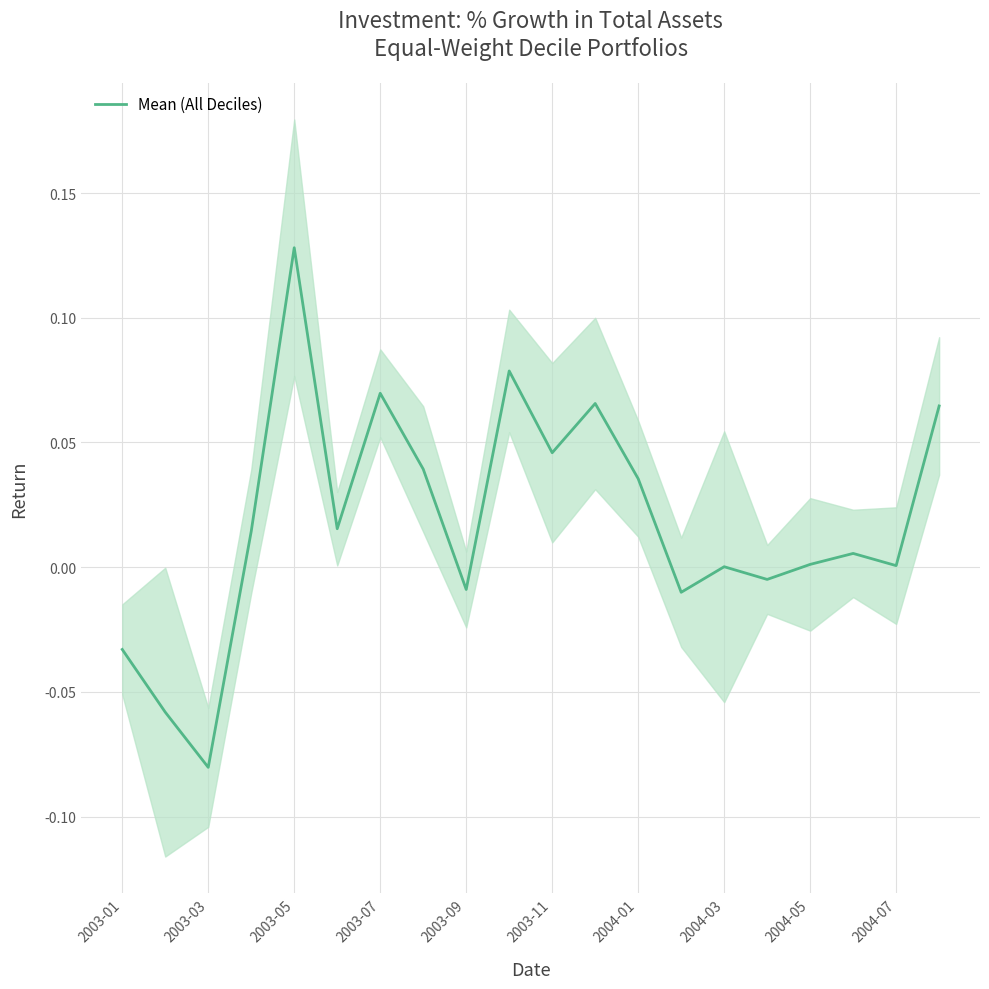

Which category has the highest value in the Mean (All Deciles) series?

2003-05